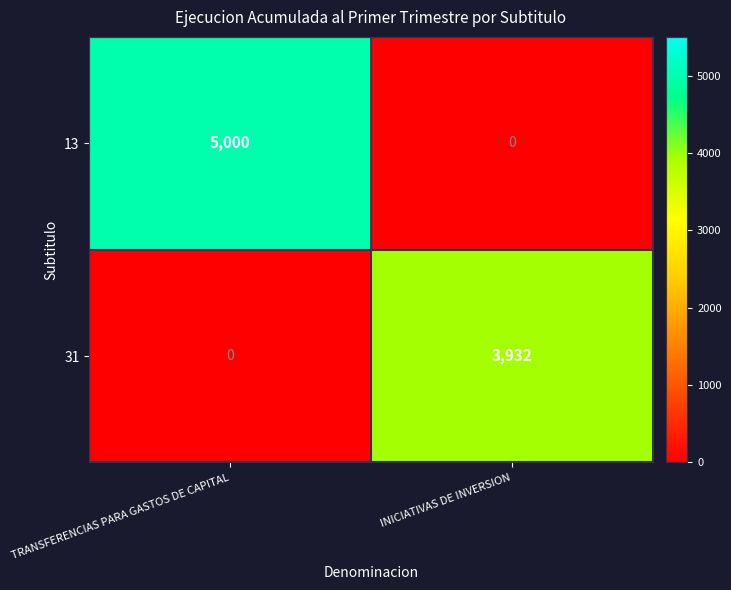

Is it true that 31 equals 1732 at TRANSFERENCIAS PARA GASTOS DE CAPITAL?

False